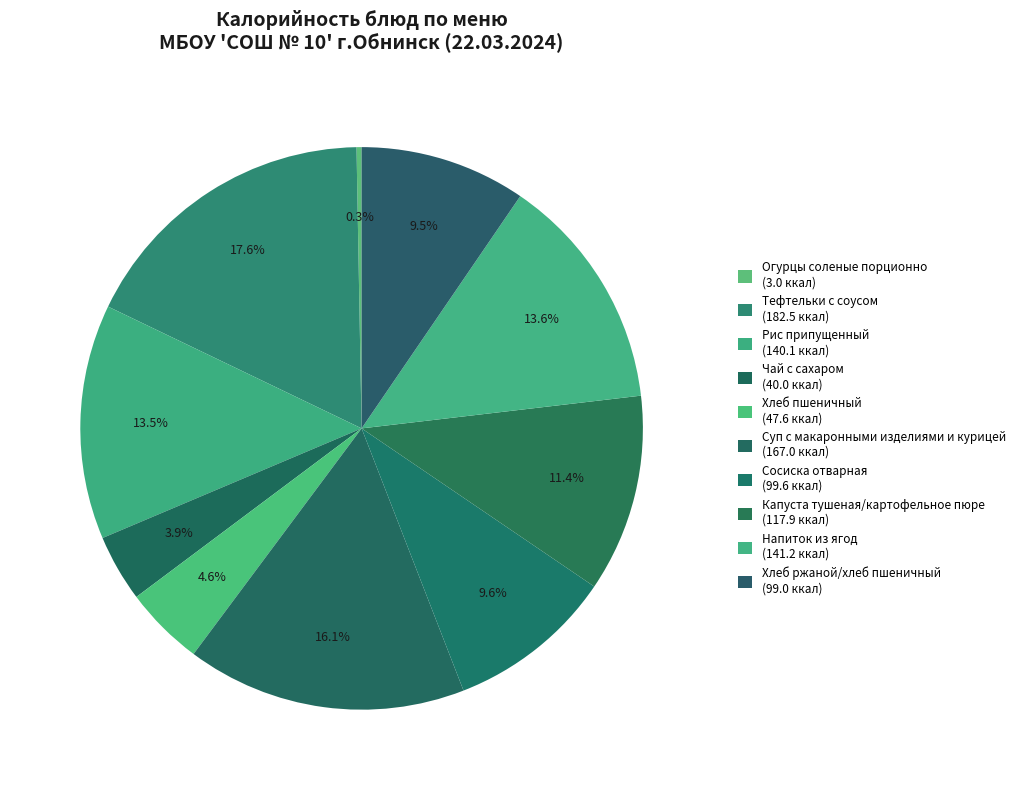

Combined, do Суп с макаронными изделиями и курицей and Тефтельки с соусом account for over 50%?

No